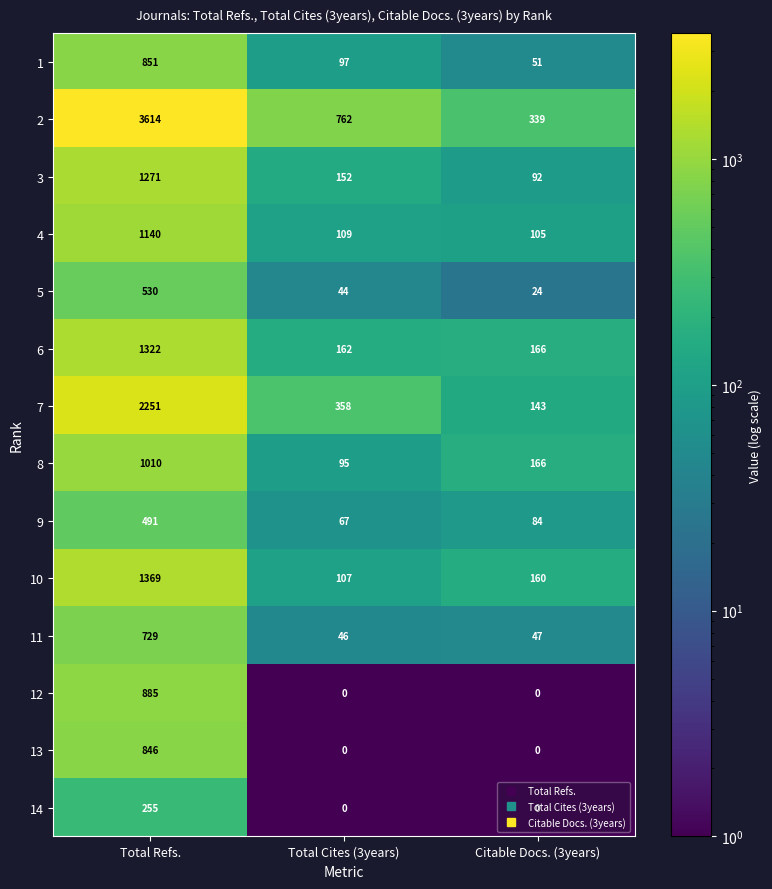

The value of 14 at Total Refs. is 71. True or false?

False